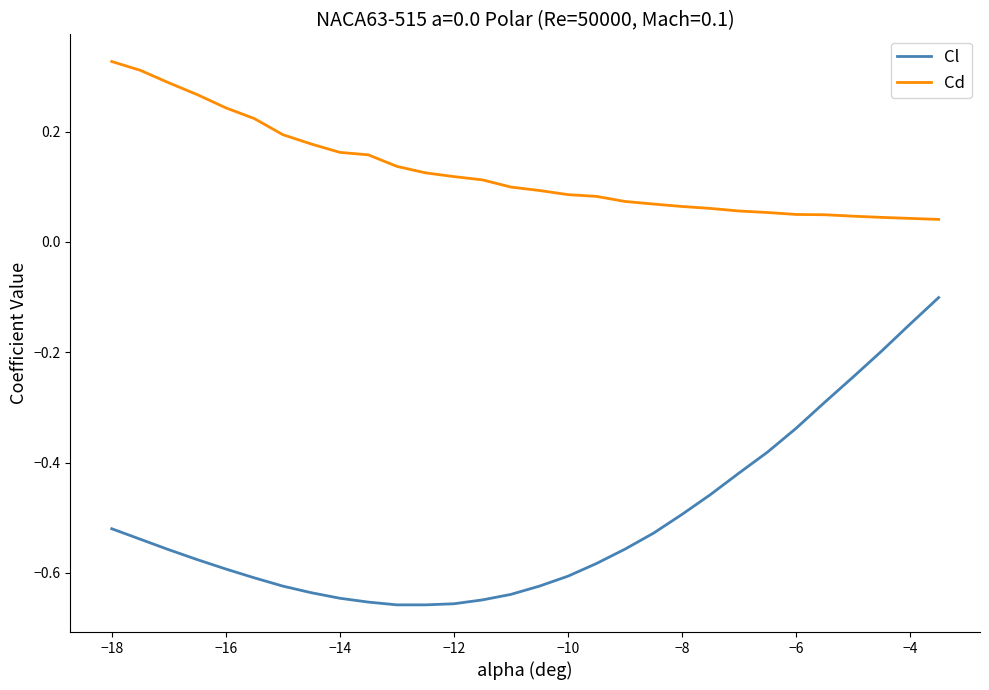

What is the difference between the maximum and minimum values in the Cl series?

0.6